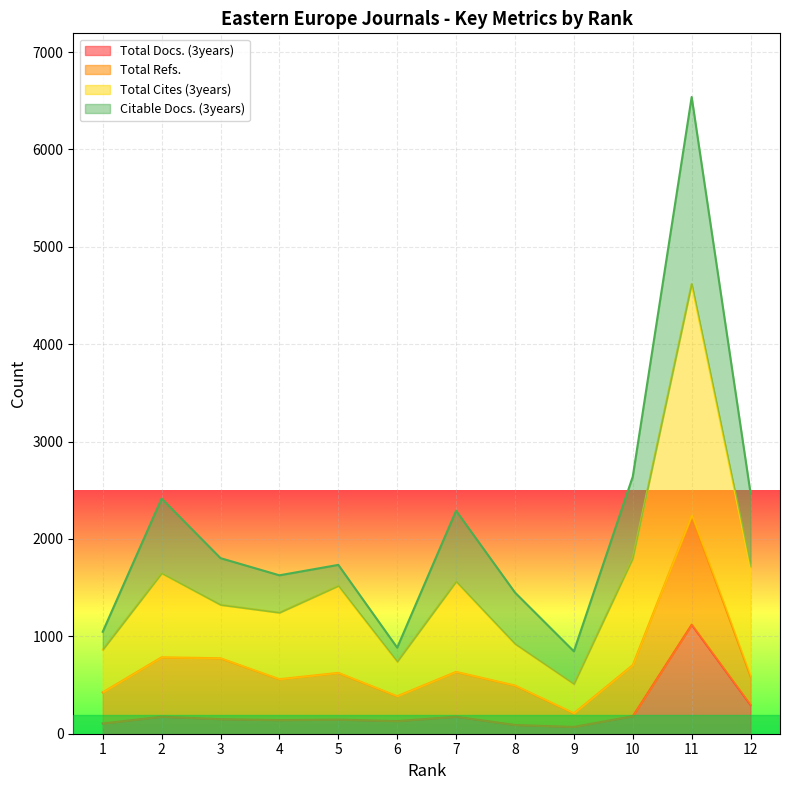

What is the sum of the Total Docs. (3years) values at 5 and 12?

440